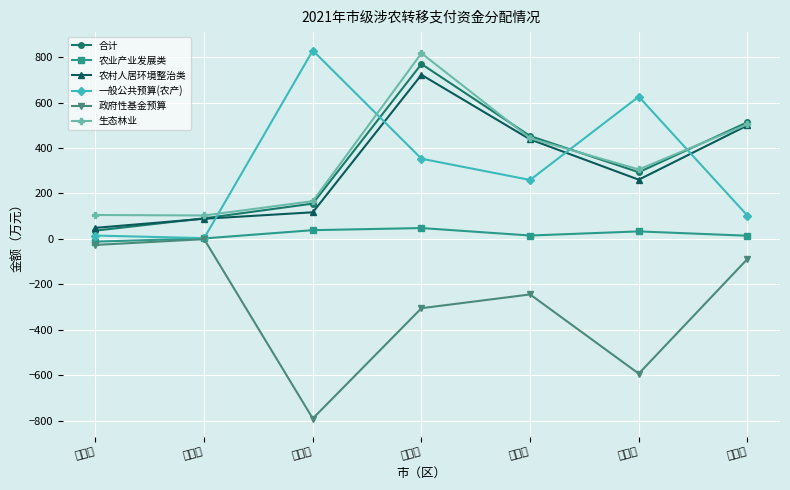

What is the difference between the second highest and second lowest values in the 生态林业 series?

399.1